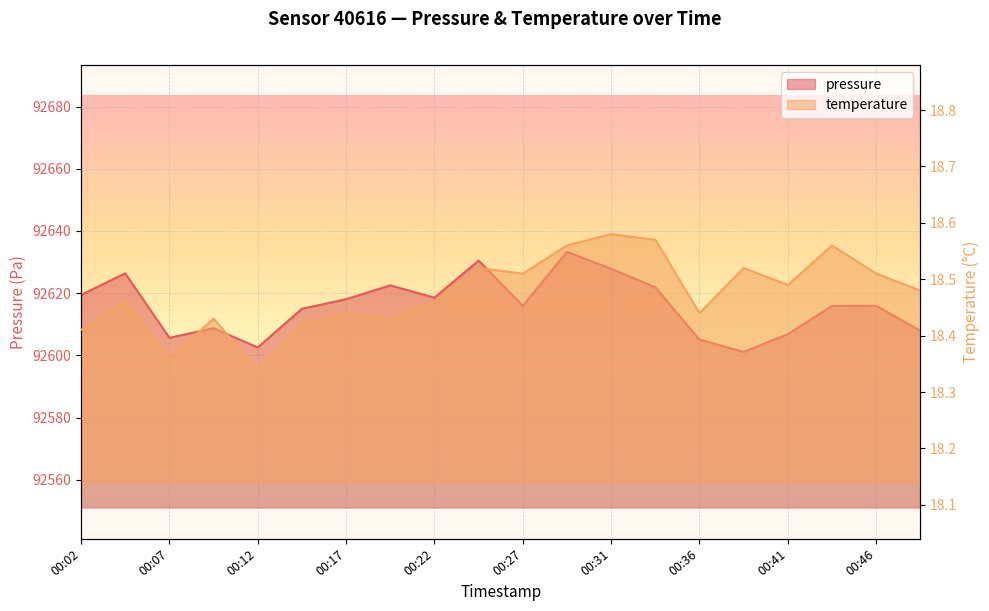

Count the number of categories in the chart.

20